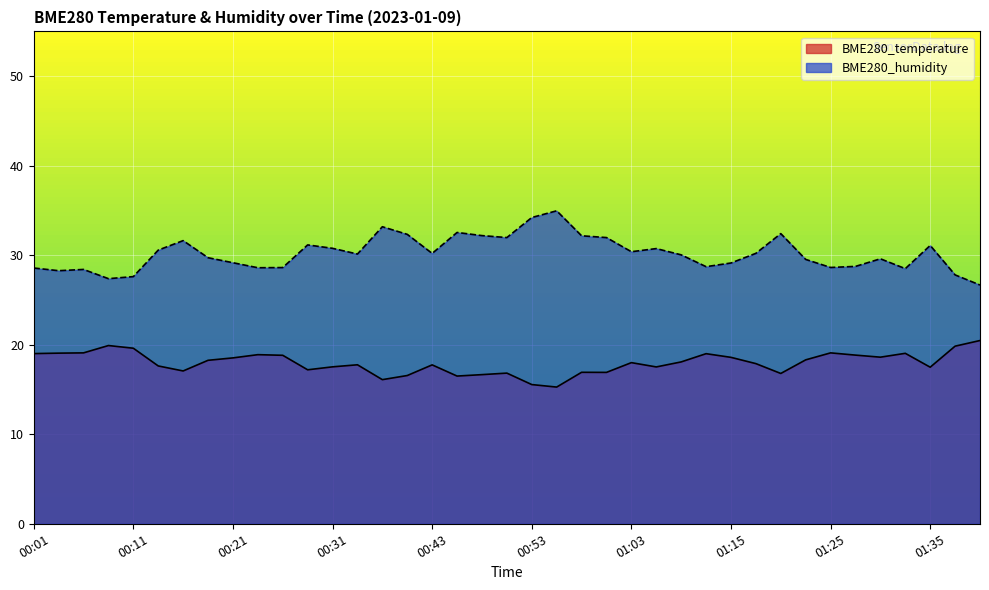

Where does the BME280_temperature series first go above 18?

00:01